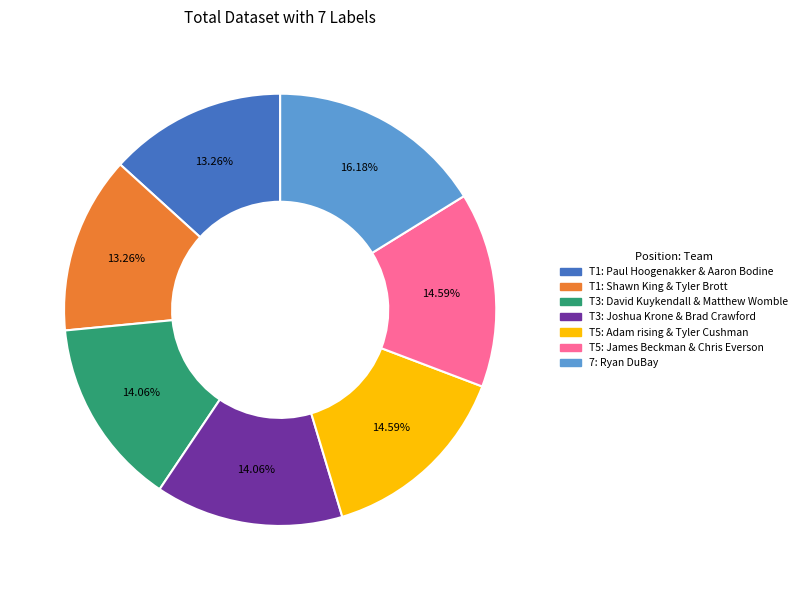

To the nearest percent, what is the difference between the largest and smallest slice percentages?

3%